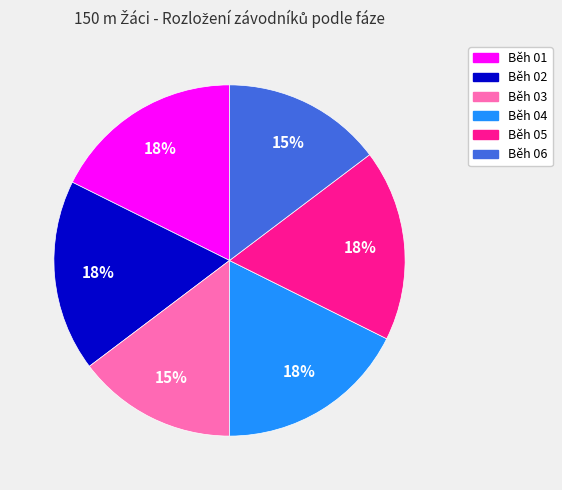

To the nearest percent, what is the difference between the Běh 03 and Běh 01 slice percentages?

3%